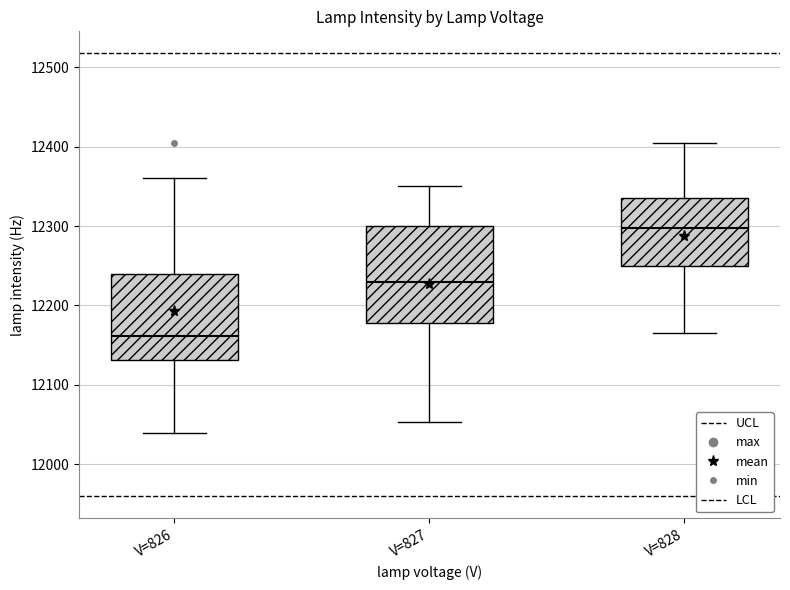

Which box has the highest median line?

V=828